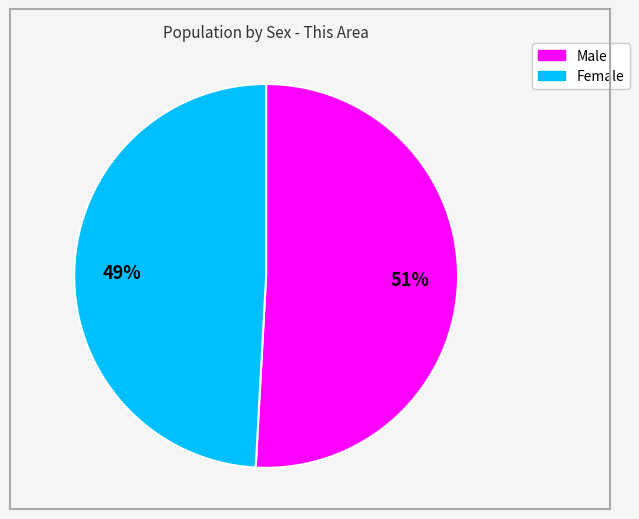

To the nearest percent, what is the combined percentage of Female and Male?

100%